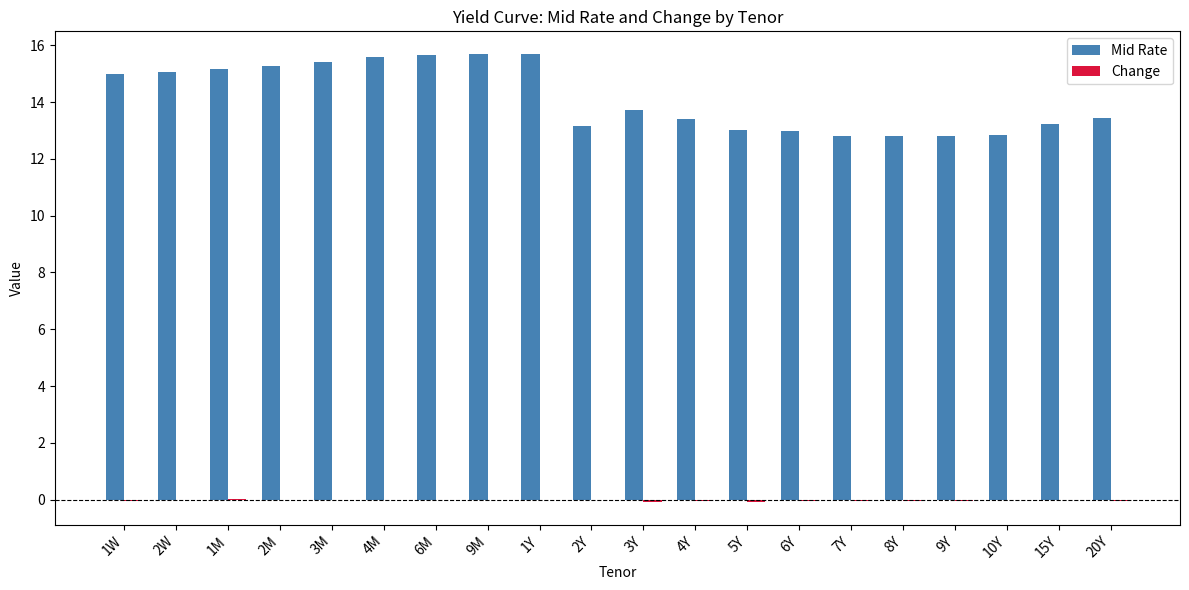

What is the spread (max minus min) of values at 1W?

15.0